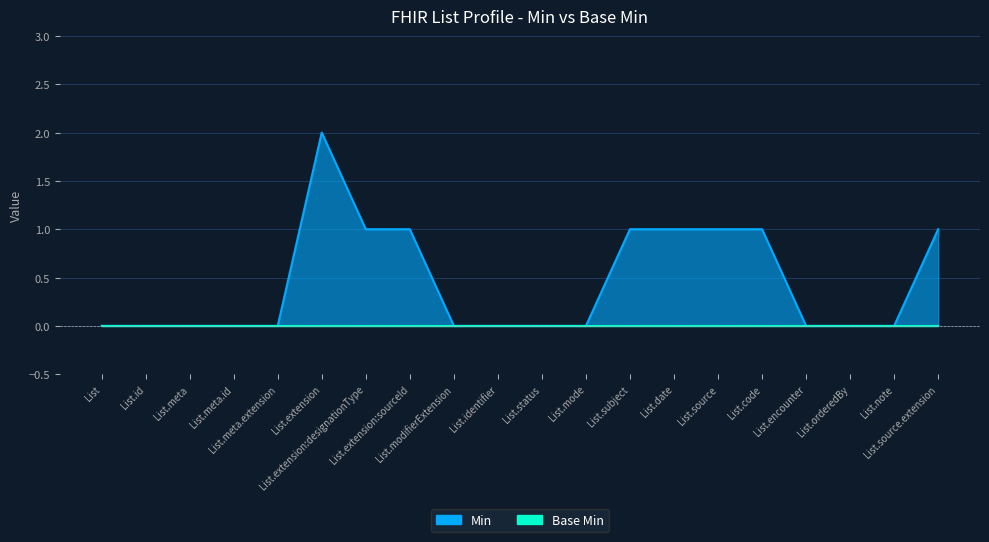

True or false: the data shows 0 at List.meta.

True